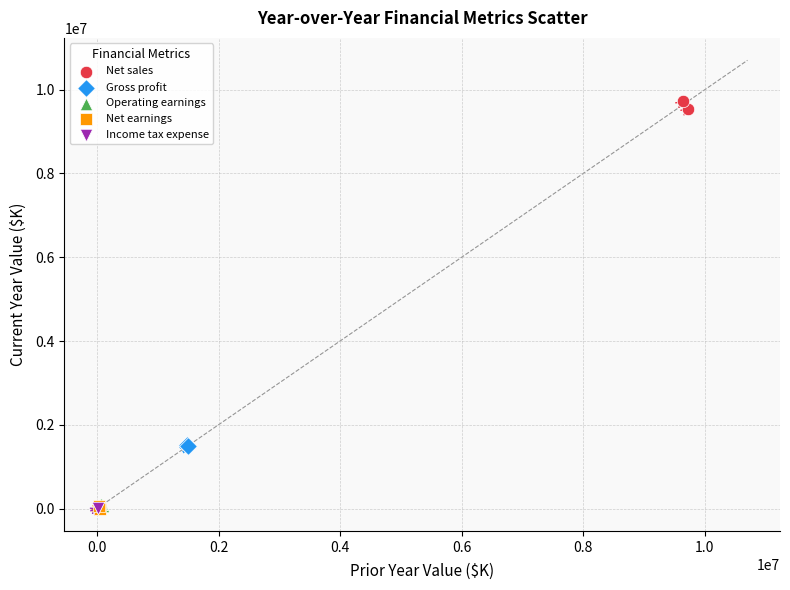

Which series reaches the maximum Y coordinate?

Net sales